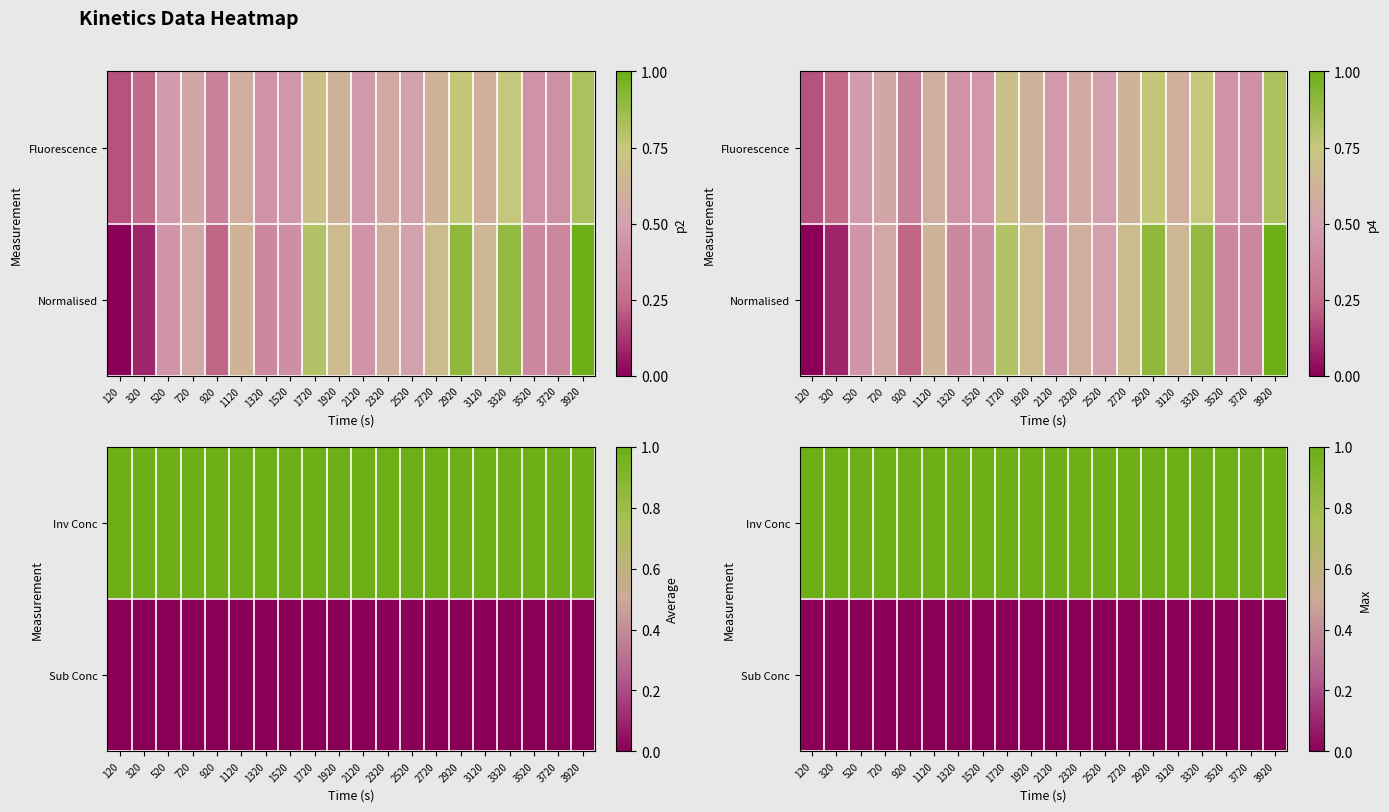

Is the value of Inv Conc at 720 greater than the value of Sub Conc at 1120?

Yes